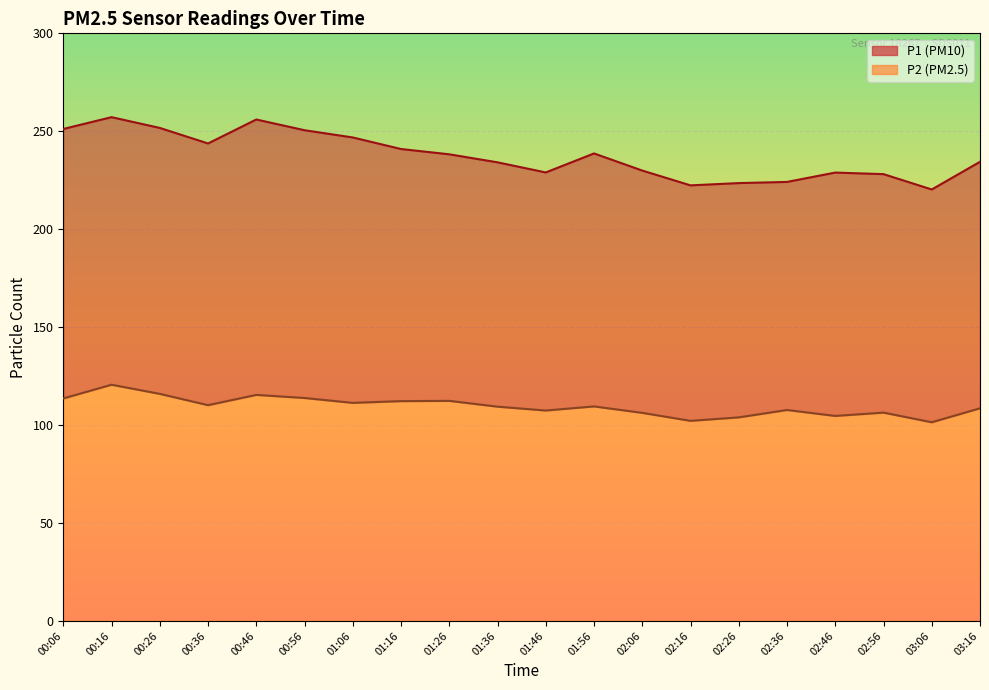

At how many categories does at least one series exceed 211?

20